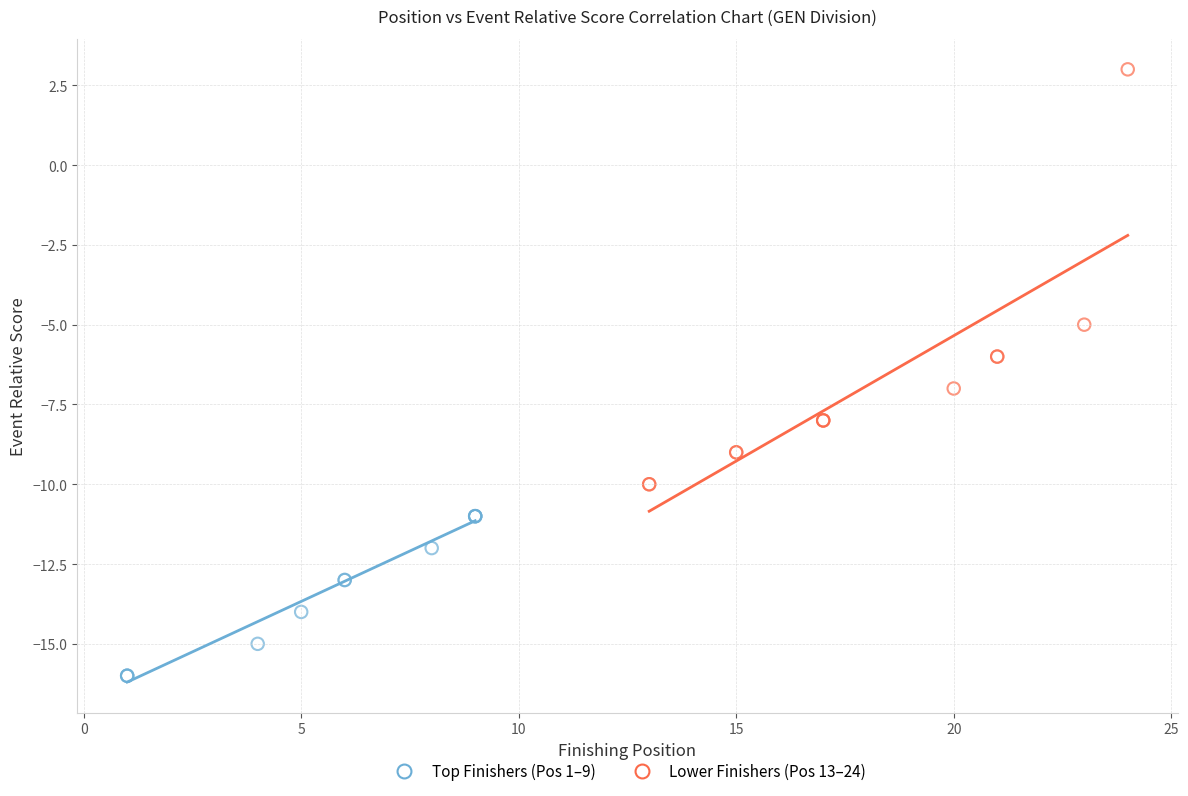

Which series reaches the minimum Y coordinate?

Top Finishers (Pos 1–9)